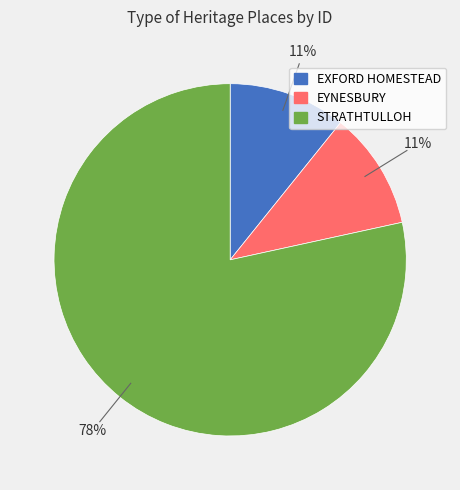

Which has a higher value, STRATHTULLOH or EXFORD HOMESTEAD?

STRATHTULLOH